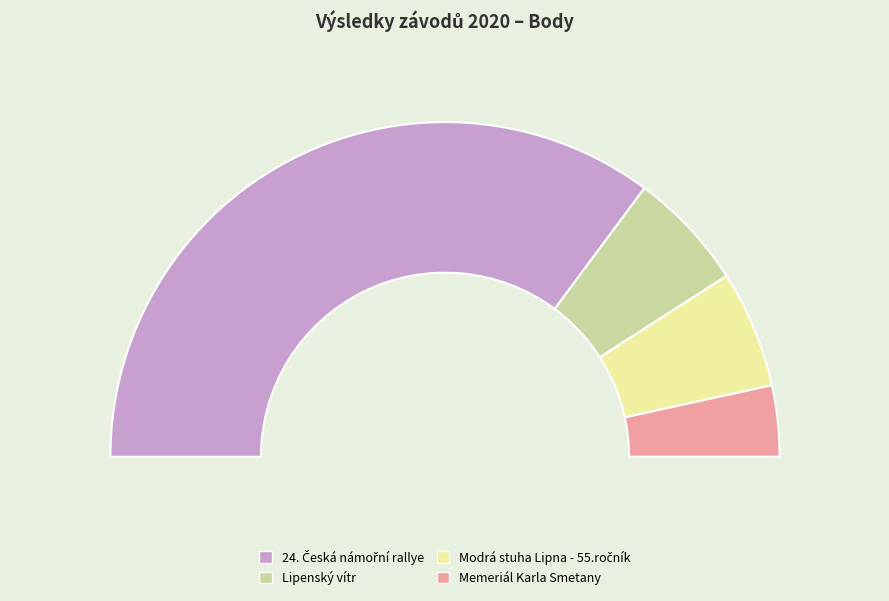

How many segments does this pie chart have?

4